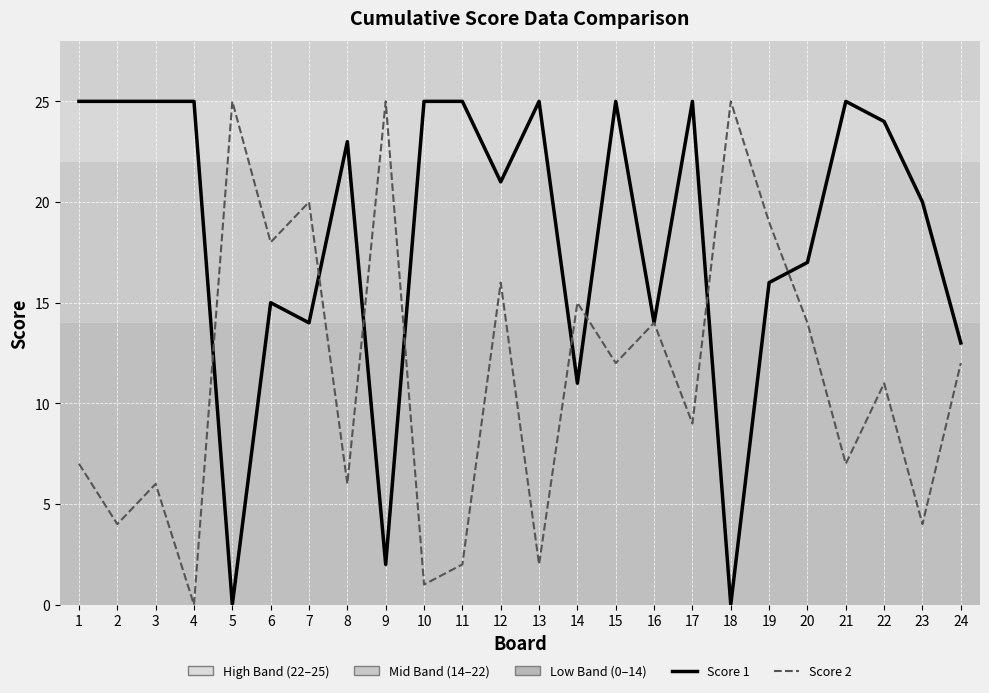

Rank the series by their average value, from lowest to highest.

Score 2, Score 1